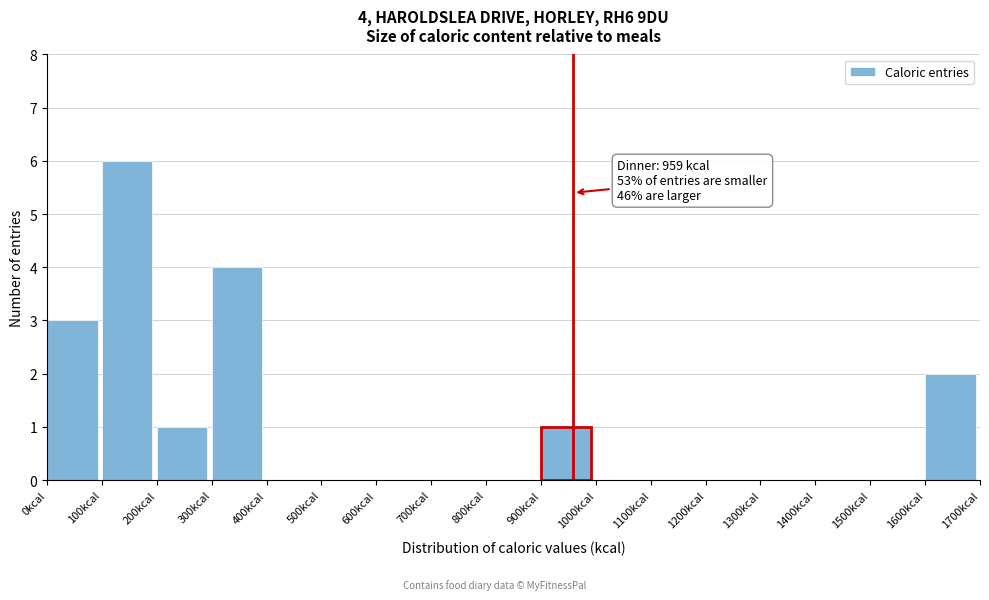

Over which range of the x-axis is the bar tallest?

100 to 200